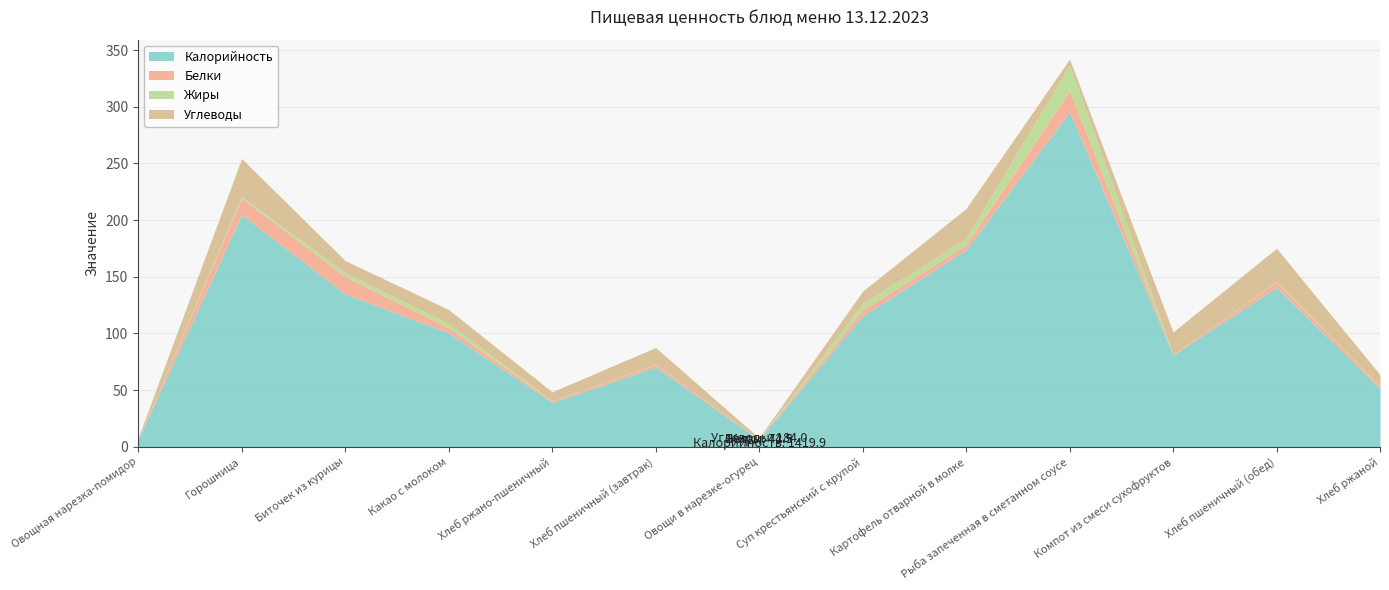

True or false: Калорийность and Углеводы cross at least once.

False